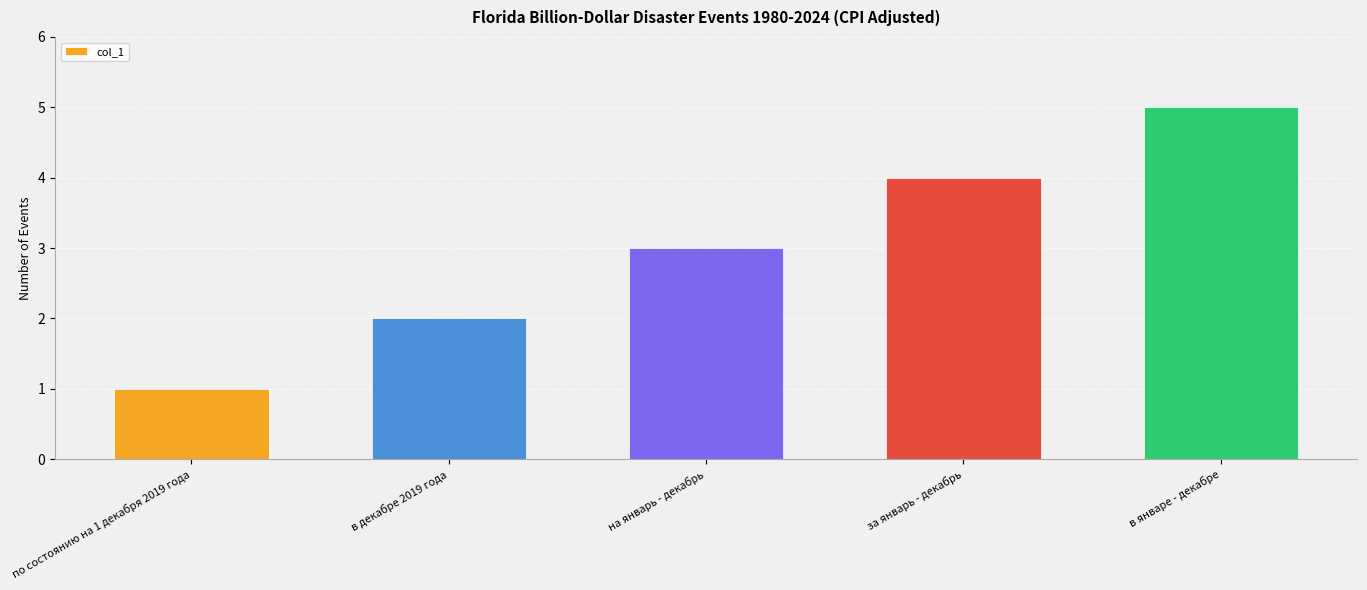

Is it true that the value at за январь - декабрь is 4?

True